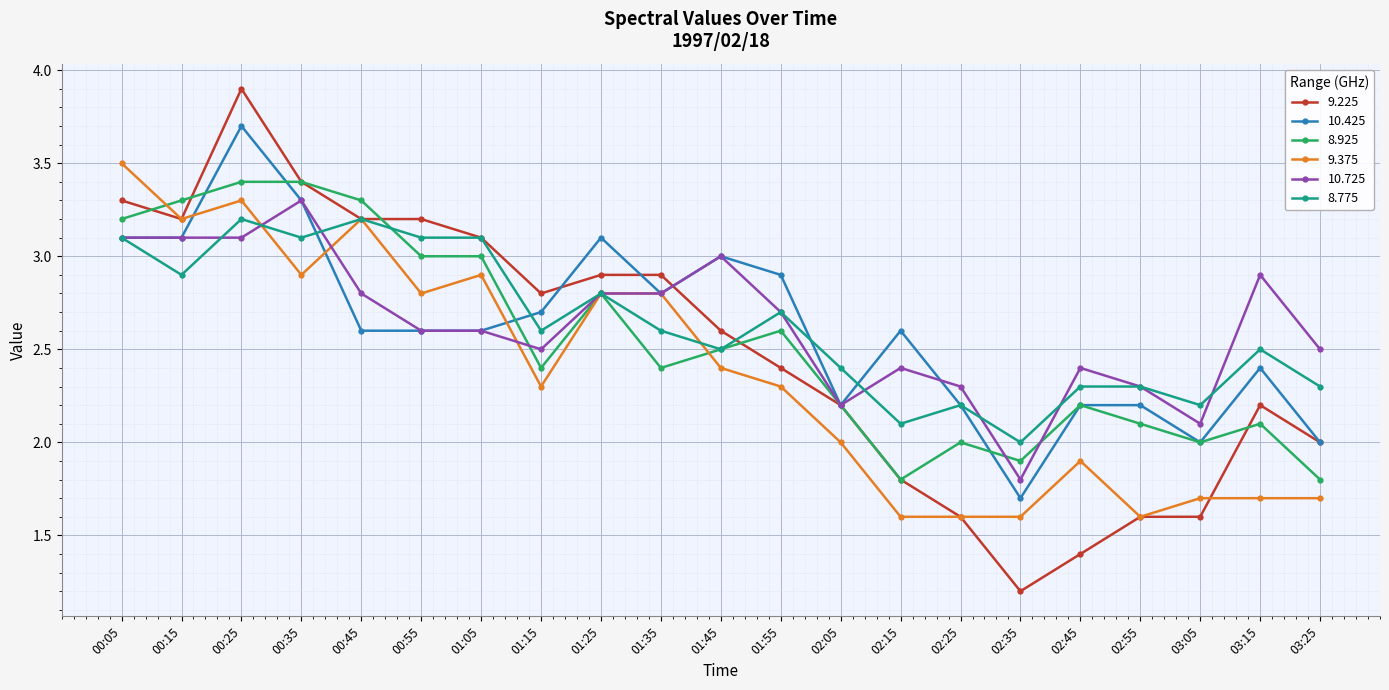

What is the label of the 9th point from the left?

01:25